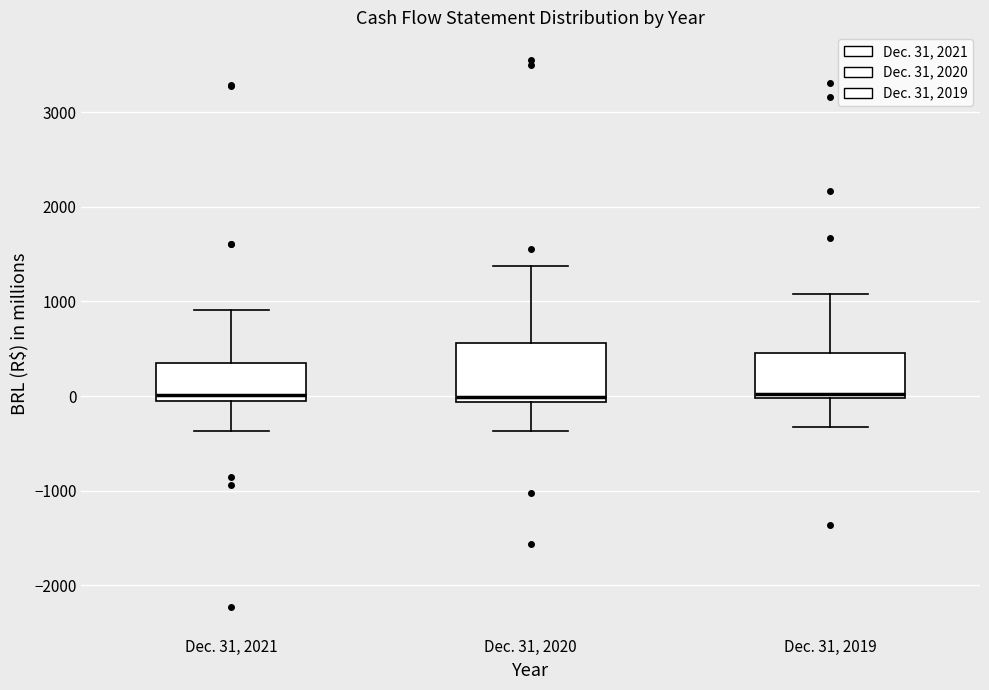

Reading left to right, read every box against the y-axis: the position of its median line, the range the box covers, and the ends of its whiskers. The values are not printed on the chart, so give them approximately, as read against the axis.

Dec. 31, 2021: median 0 (just above the box's lower edge), box 0 to 300, whiskers -400 to 900
Dec. 31, 2020: median 0, box -100 to 600, whiskers -400 to 1400
Dec. 31, 2019: median 0 (just above the box's lower edge), box 0 to 500, whiskers -300 to 1100